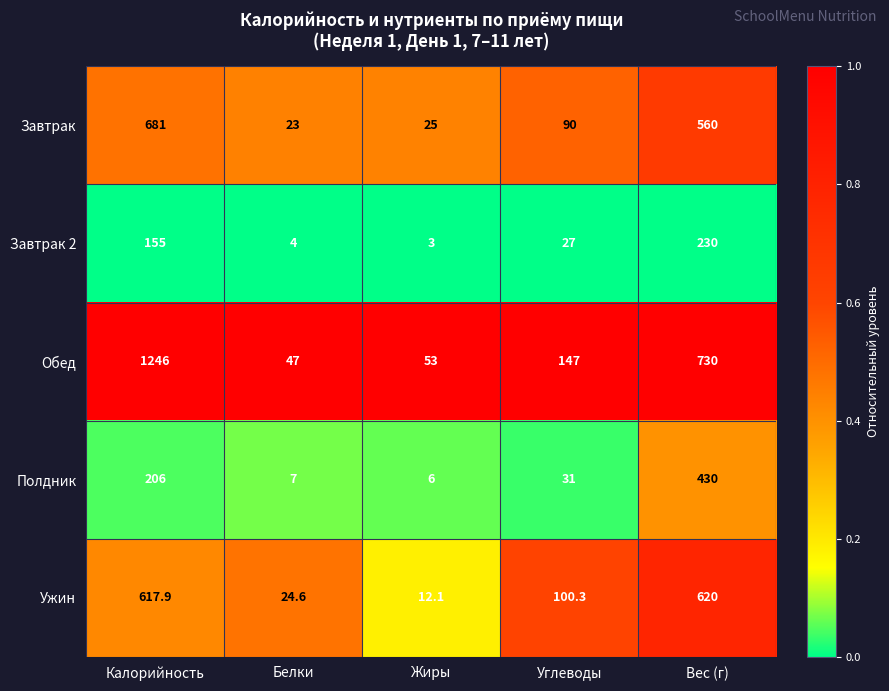

Between Жиры and Вес (г), which series saw the biggest shift?

Обед